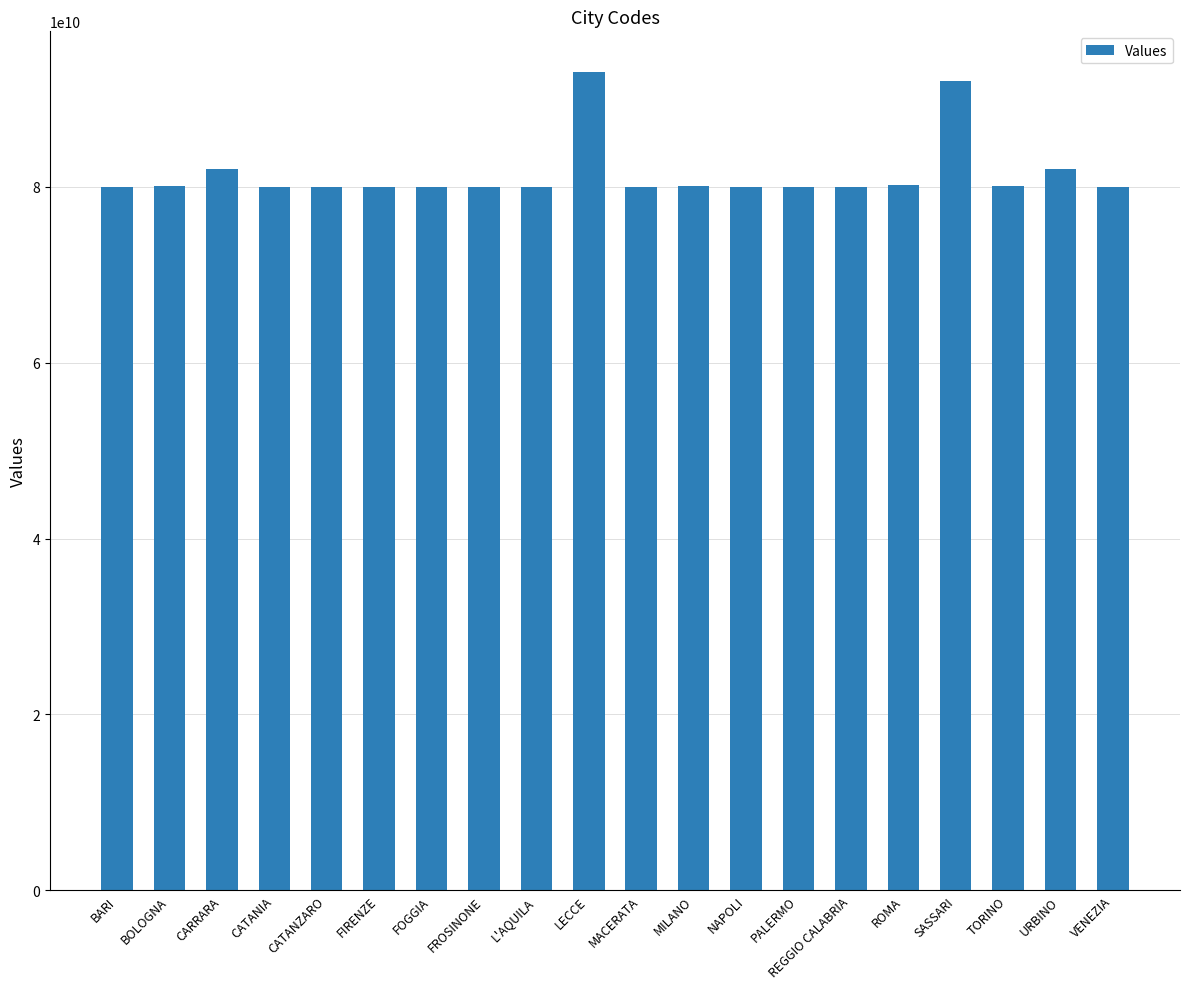

How many values are below 80021000635?

10